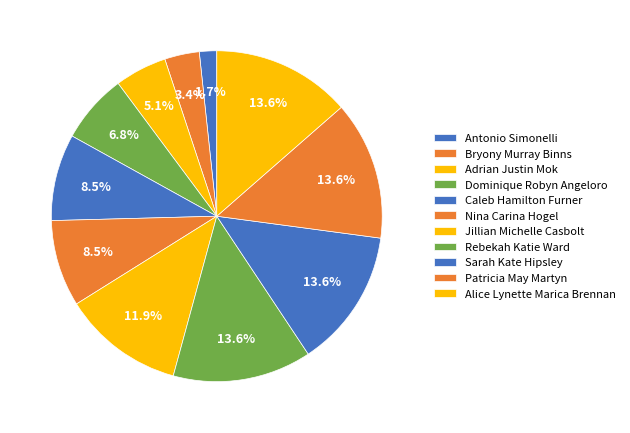

Is the sum of Sarah Kate Hipsley and Rebekah Katie Ward greater than half?

No